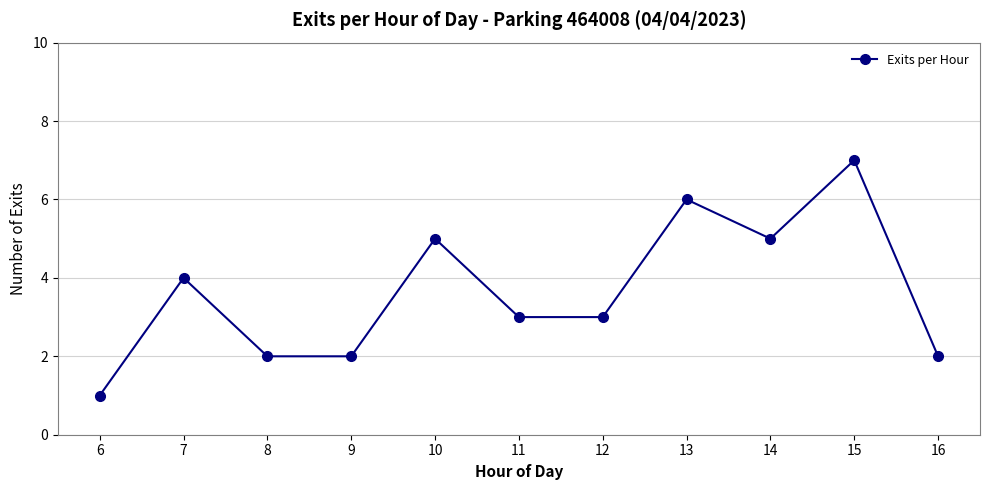

Approximately how many times larger is the value at 9 compared to 10?

0.4